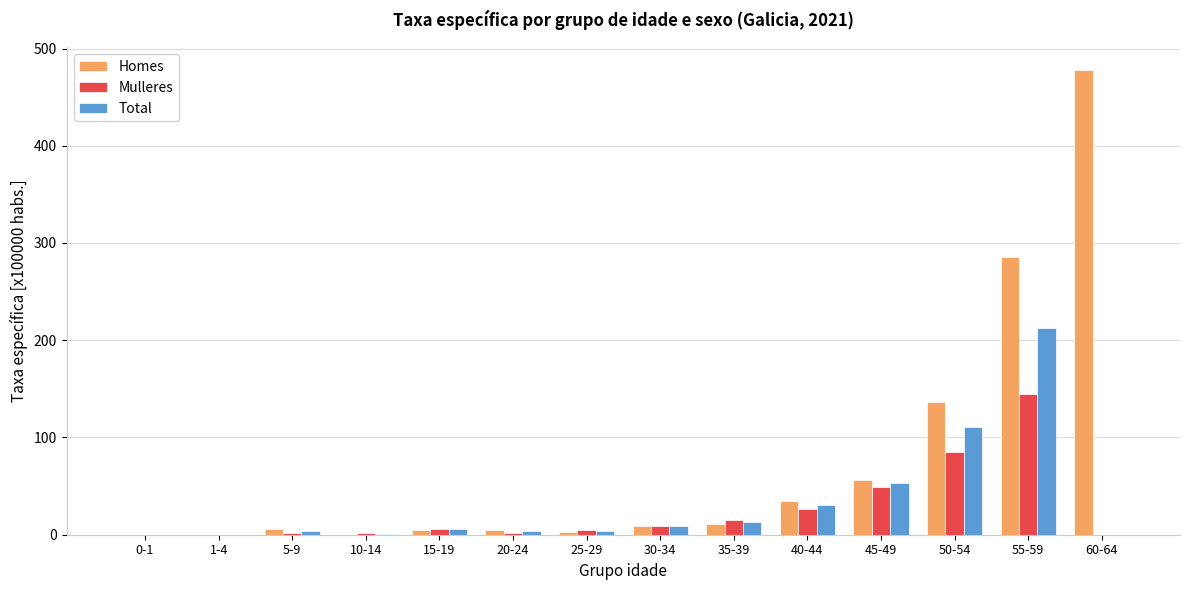

What is the sum of the Total values at 35-39 and 40-44?

43.6